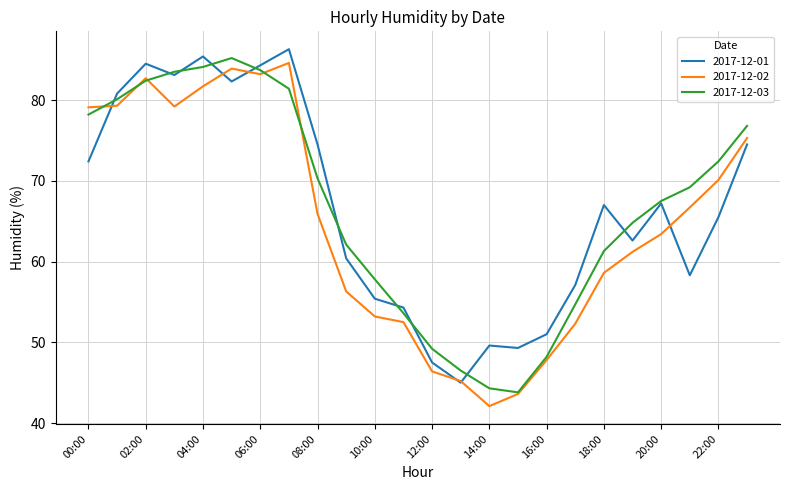

What is the lowest value of the 2017-12-01 series?

45.0